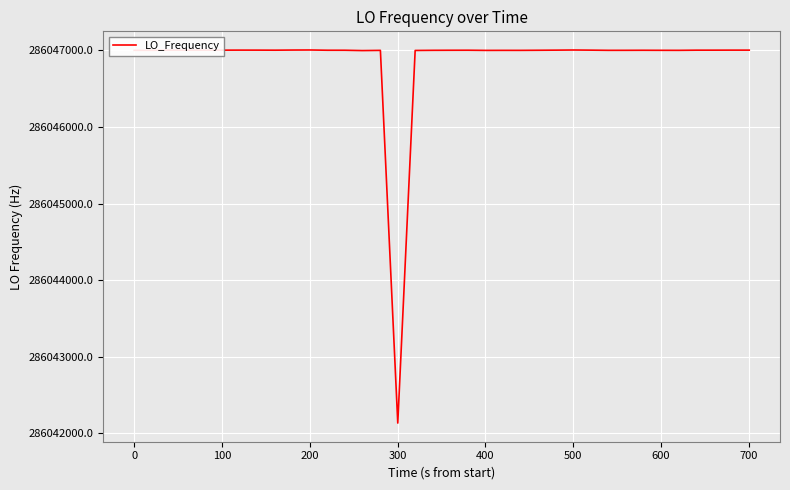

What is the difference between the maximum and minimum values?

4870.2